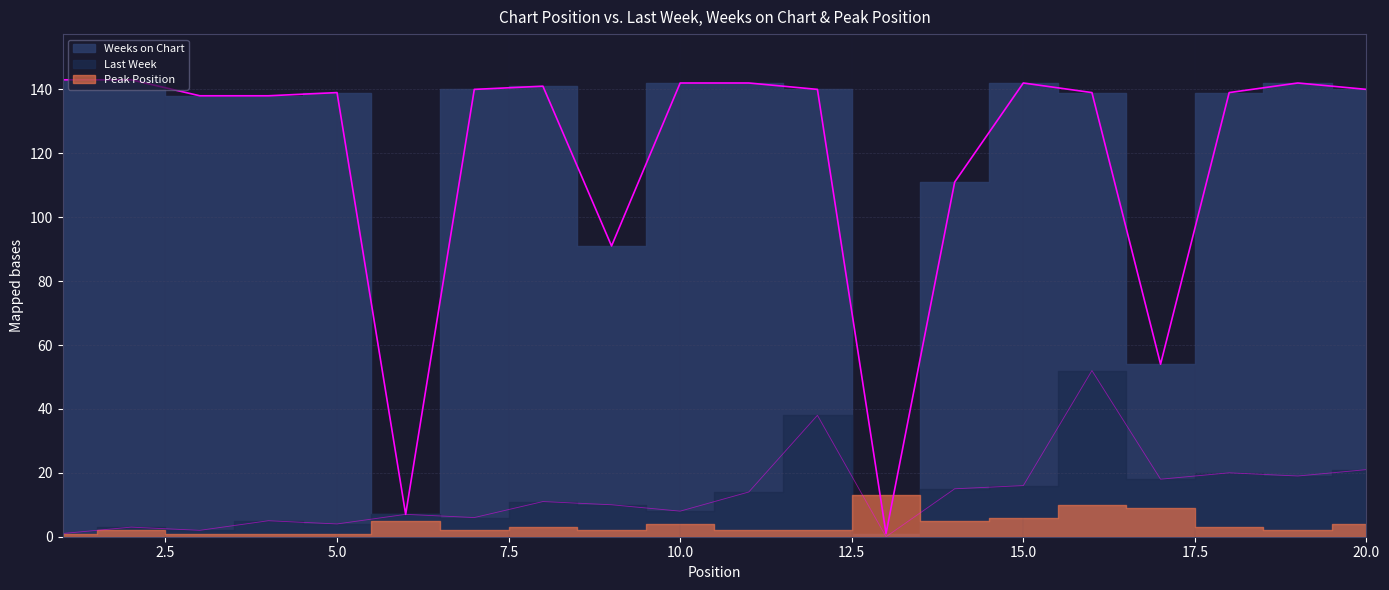

At which label does Last Week first exceed 11?

11